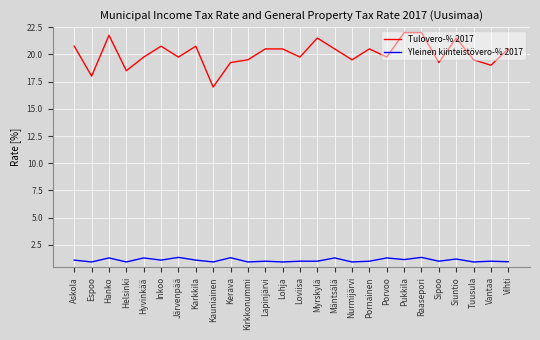

What position from the right is Raasepori?

6